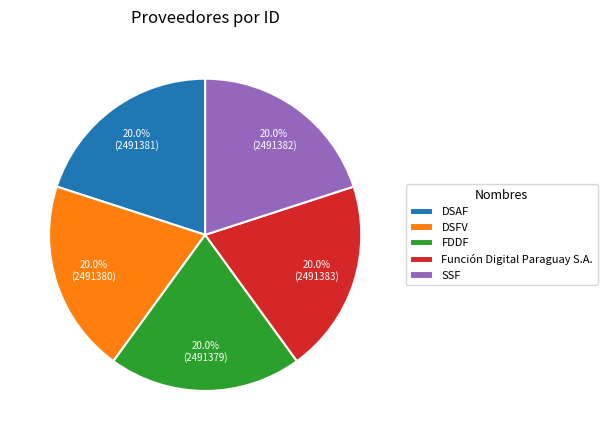

How much of the chart is everything except DSAF?

80.0%